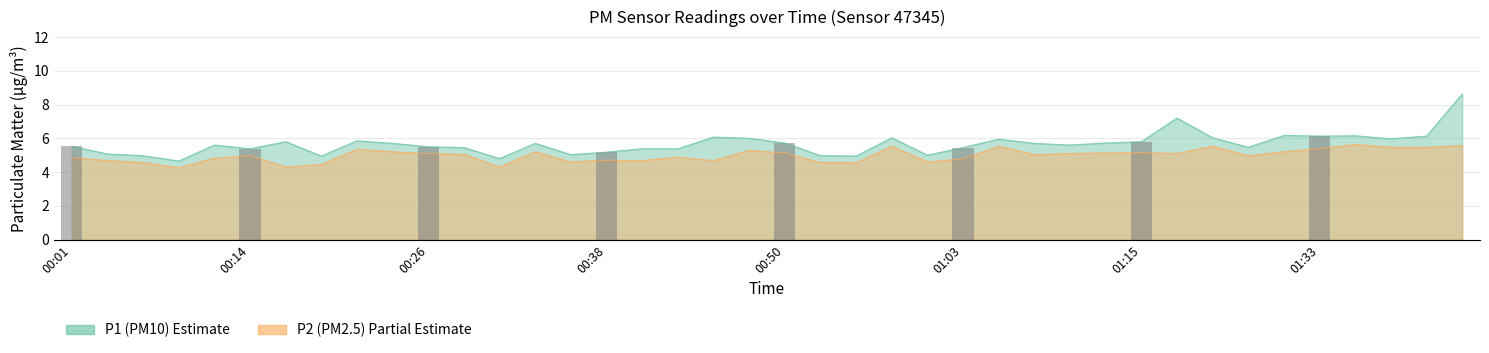

Rank the series at 01:05 from lowest to highest value.

P2, P1